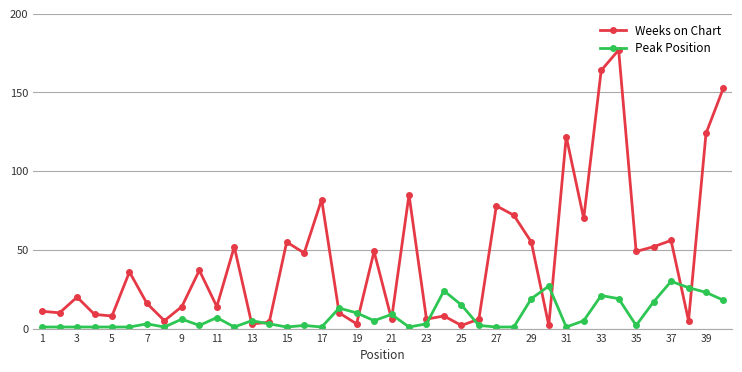

Rank the series by their maximum value, from highest to lowest.

Weeks on Chart, Peak Position